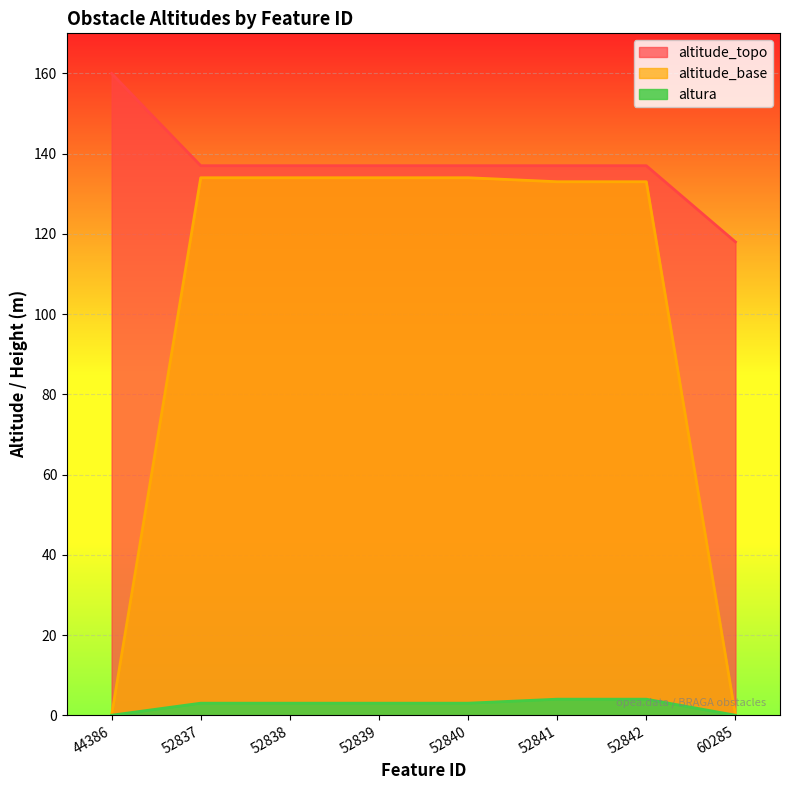

What is the sum of all altura values?

20